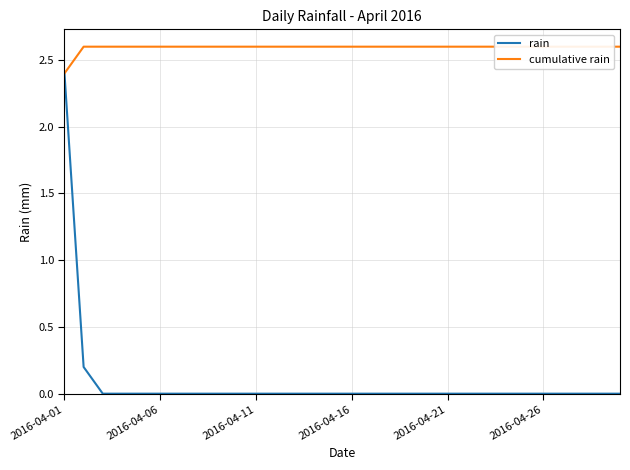

What is the maximum value for rain?

2.4